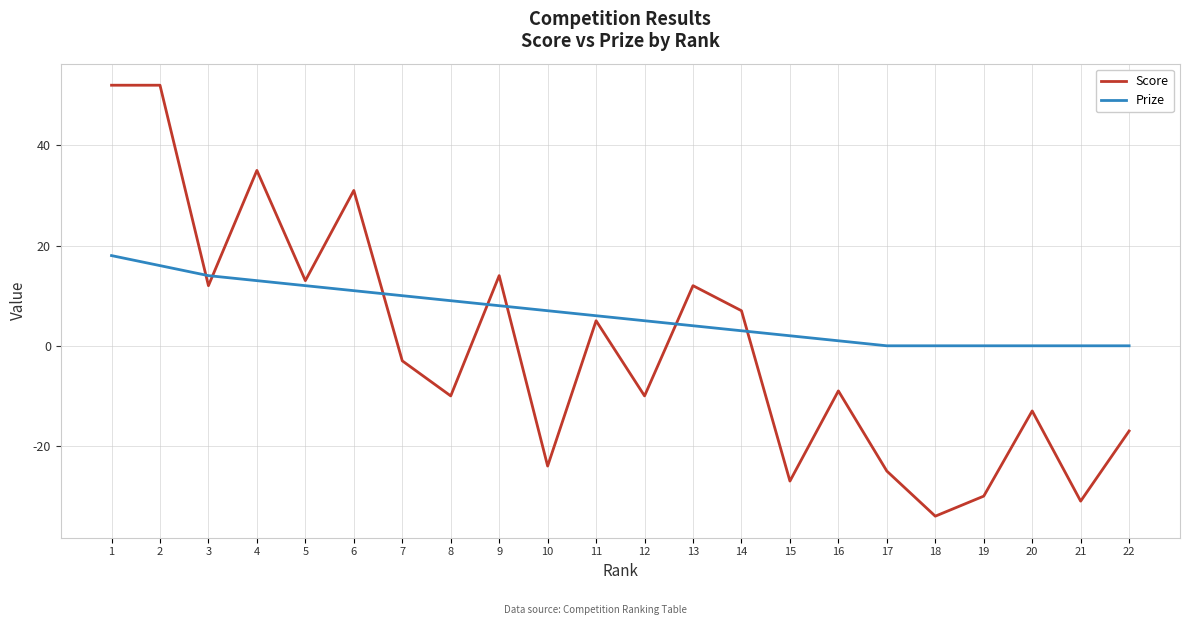

Count the number of data series in this chart.

2